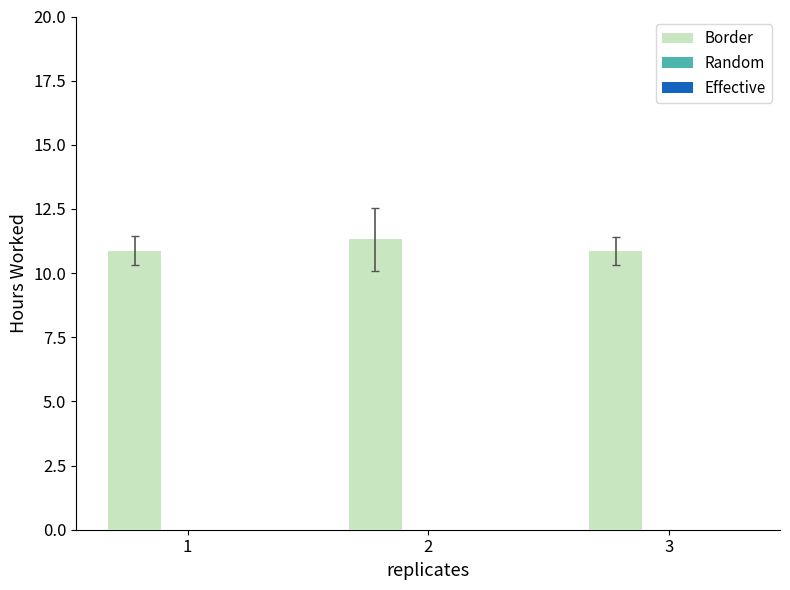

Are the bars grouped side by side (vs. stacked)?

No